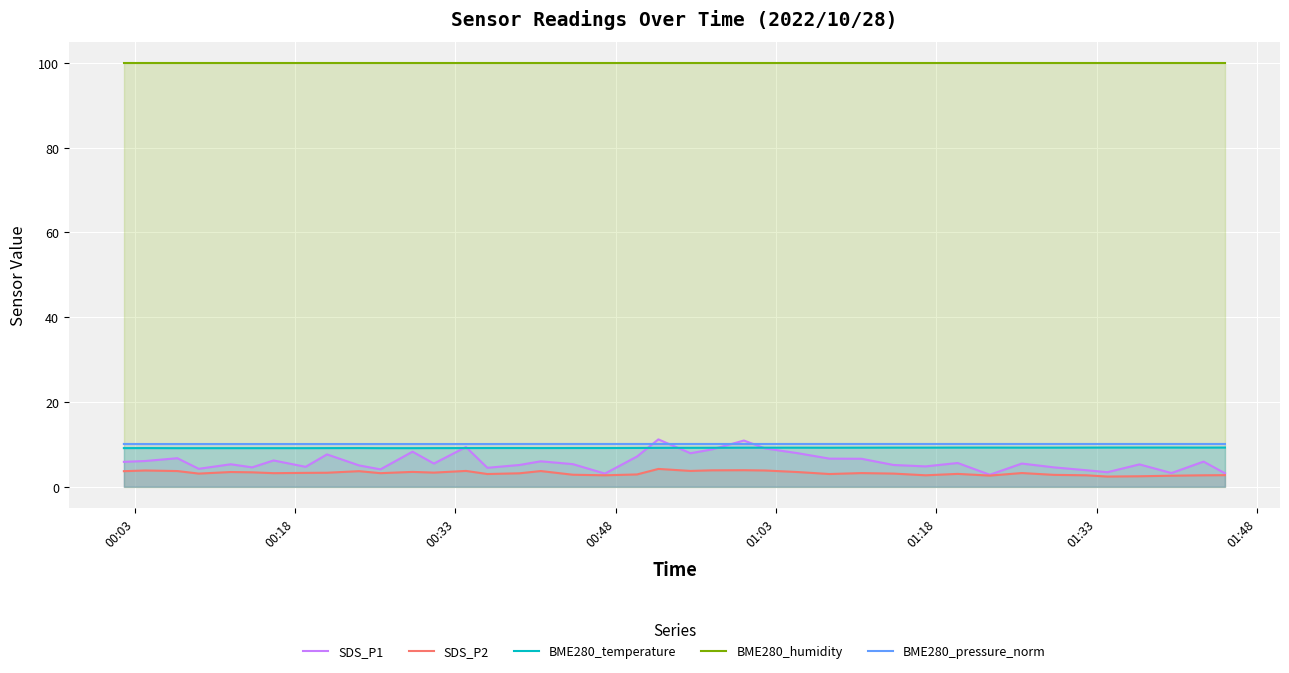

What are all the series names shown in the legend?

SDS_P1, SDS_P2, BME280_temperature, BME280_humidity, BME280_pressure_norm